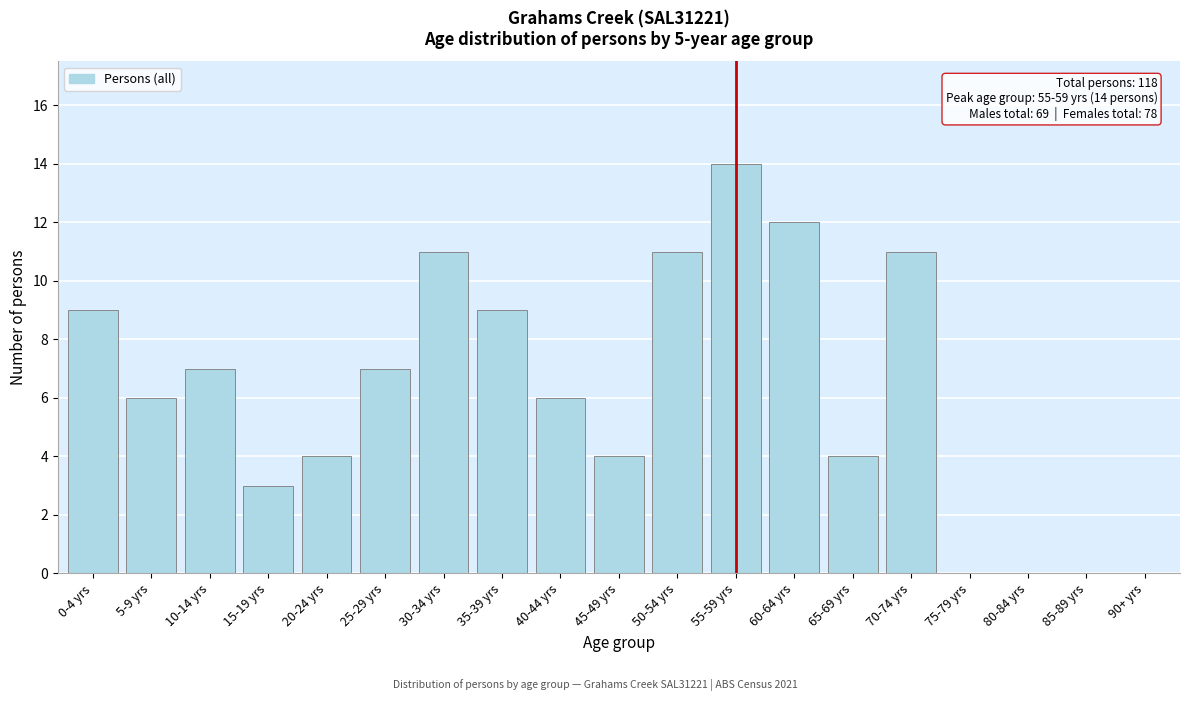

Reading left to right, list all the values displayed in this chart.

0-4 yrs=9	5-9 yrs=6	10-14 yrs=7	15-19 yrs=3	20-24 yrs=4	25-29 yrs=7	30-34 yrs=11	35-39 yrs=9	40-44 yrs=6	45-49 yrs=4	50-54 yrs=11	55-59 yrs=14	60-64 yrs=12	65-69 yrs=4	70-74 yrs=11	75-79 yrs=0	80-84 yrs=0	85-89 yrs=0	90+ yrs=0